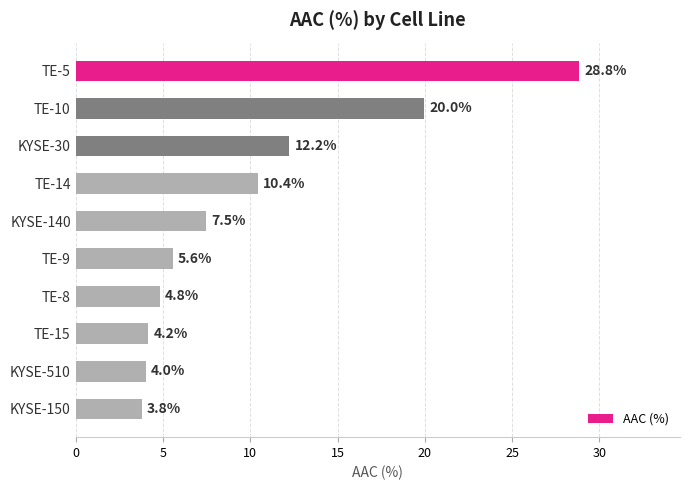

Which category has the lowest value across all series?

KYSE-150